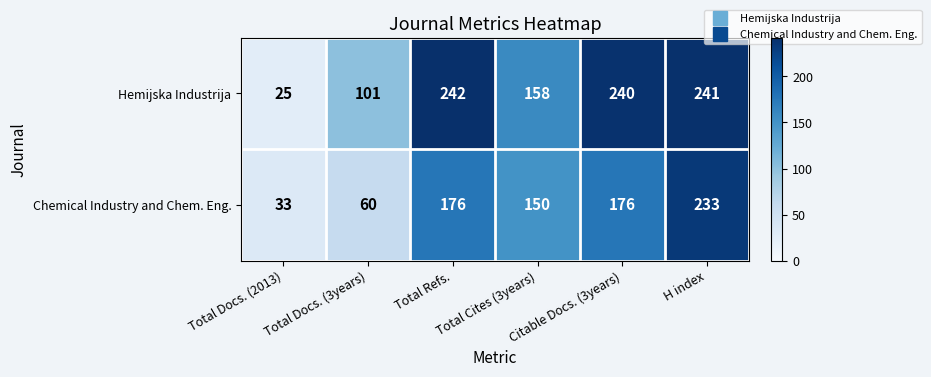

What is the difference between the highest and lowest values at Total Refs.?

66